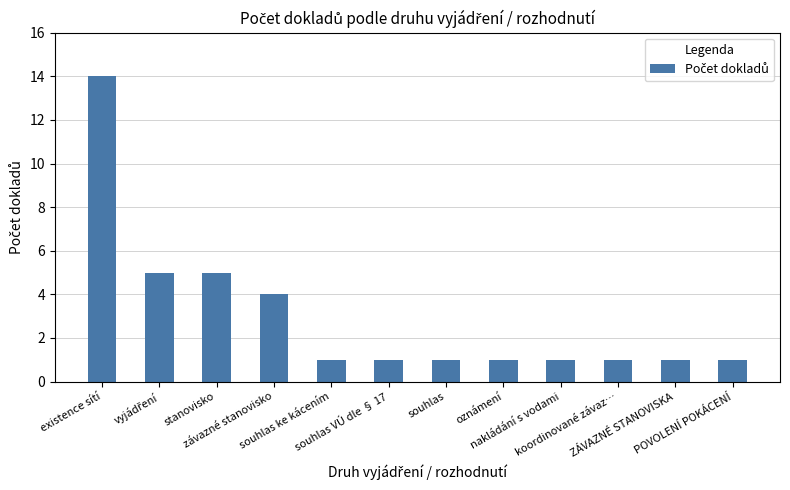

Which has a higher value, existence sítí or koordinované závaz…?

existence sítí